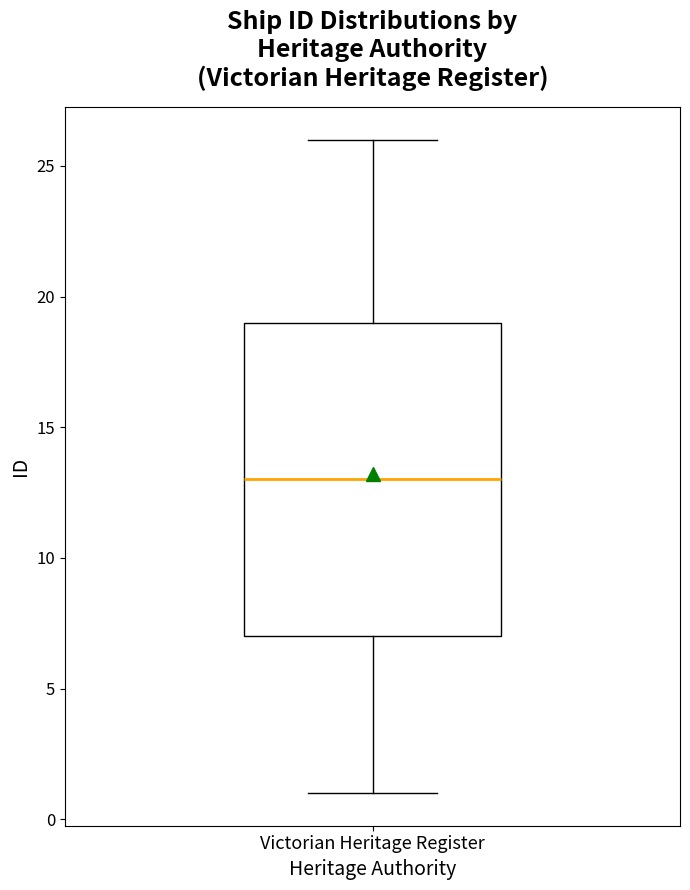

Read this box plot against the y-axis: the position of the median line, the range covered by the box, and the ends of both whiskers. The values are not printed on the chart, so give them approximately, as read against the axis.

median 13, box 7 to 19, whiskers 1 to 26